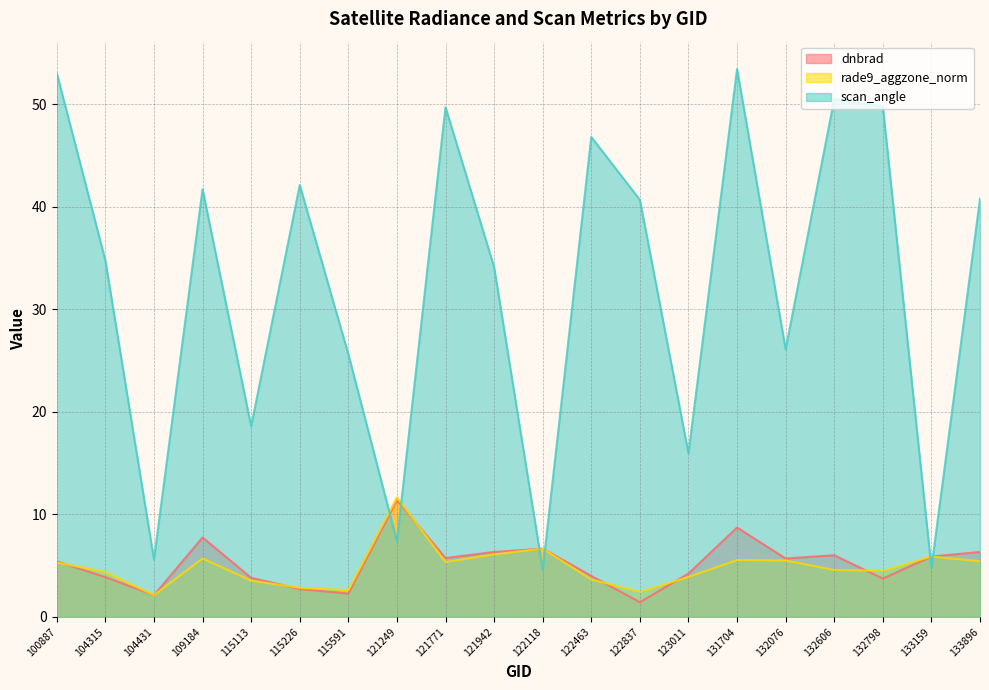

True or false: dnbrad and rade9_aggzone_norm cross at least once.

True